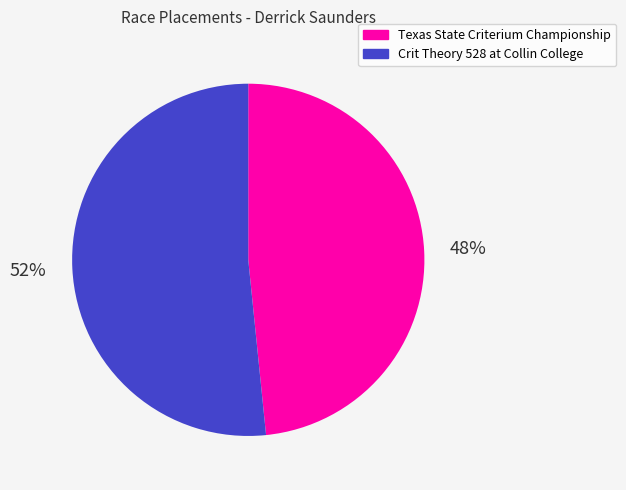

How many slices are in this pie chart?

2